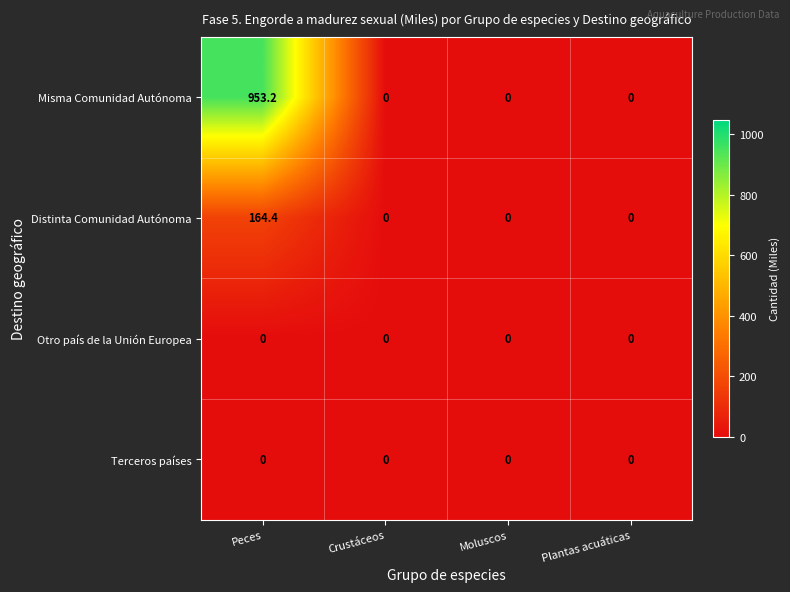

At which label does Distinta Comunidad Autónoma reach its peak?

Peces